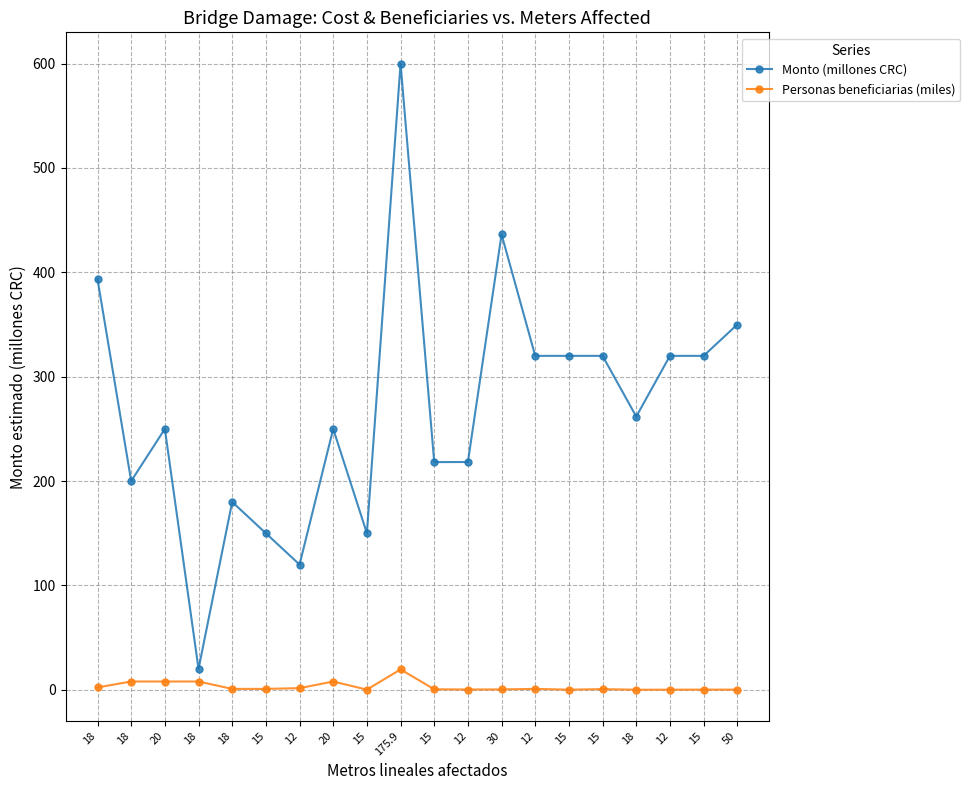

What are all the series names shown in the legend?

Monto (millones CRC), Personas beneficiarias (miles)